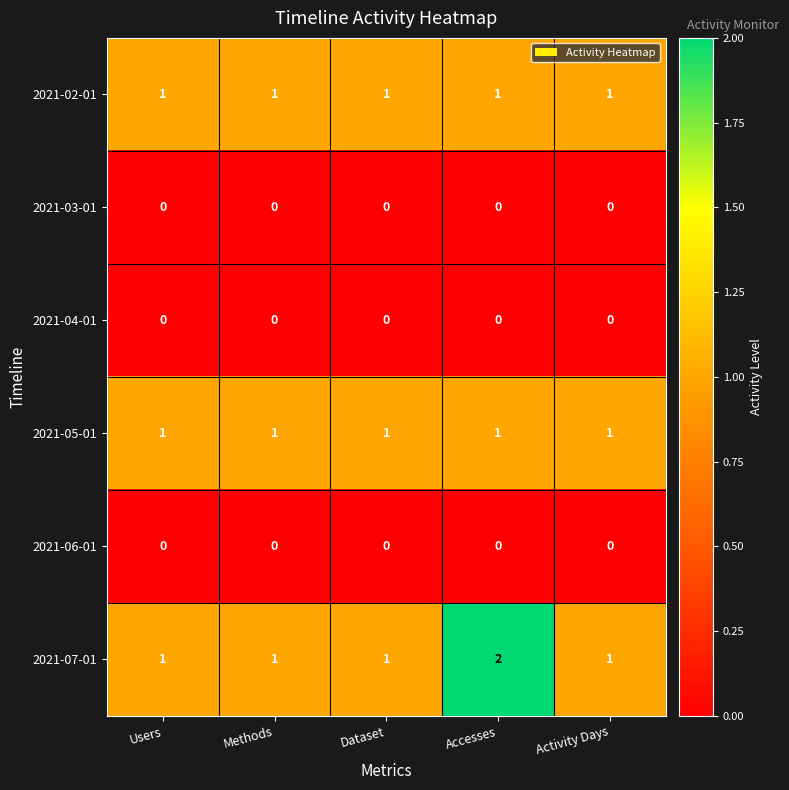

What is the total value across all series at Accesses?

4